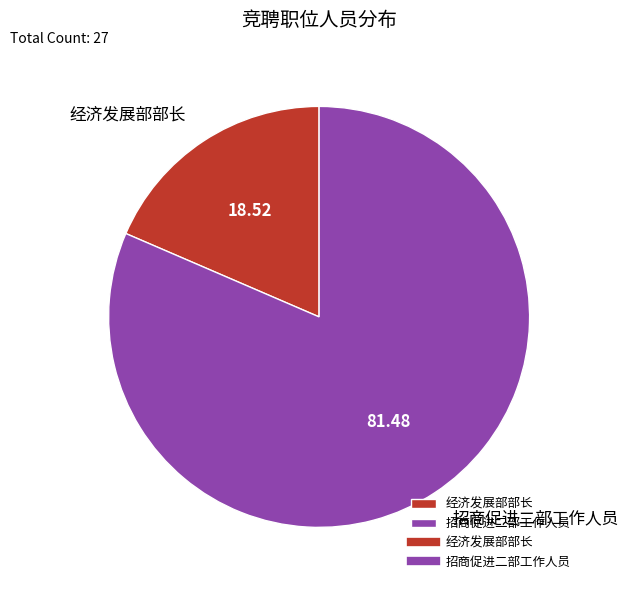

Rank the categories by value from highest to lowest.

招商促进二部工作人员, 经济发展部部长